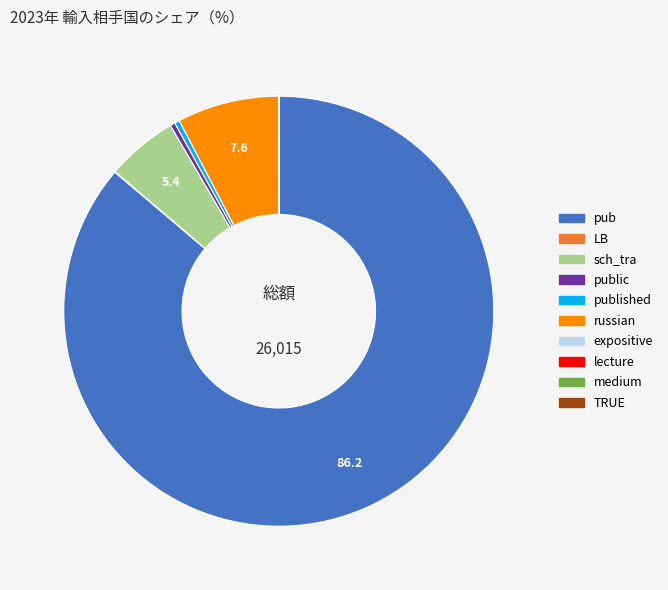

Does pub account for over 50% of the chart?

Yes